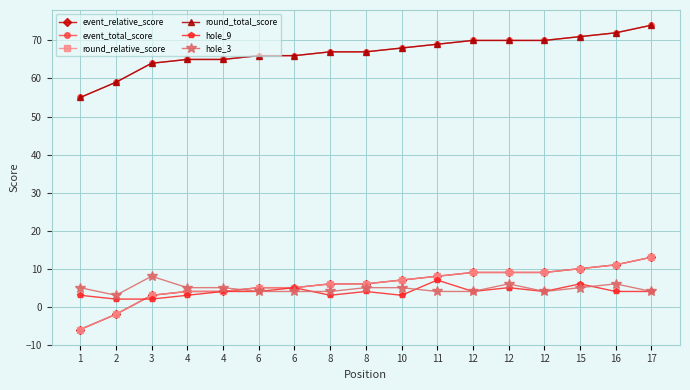

Is it true that event_relative_score equals 7 at 10?

True